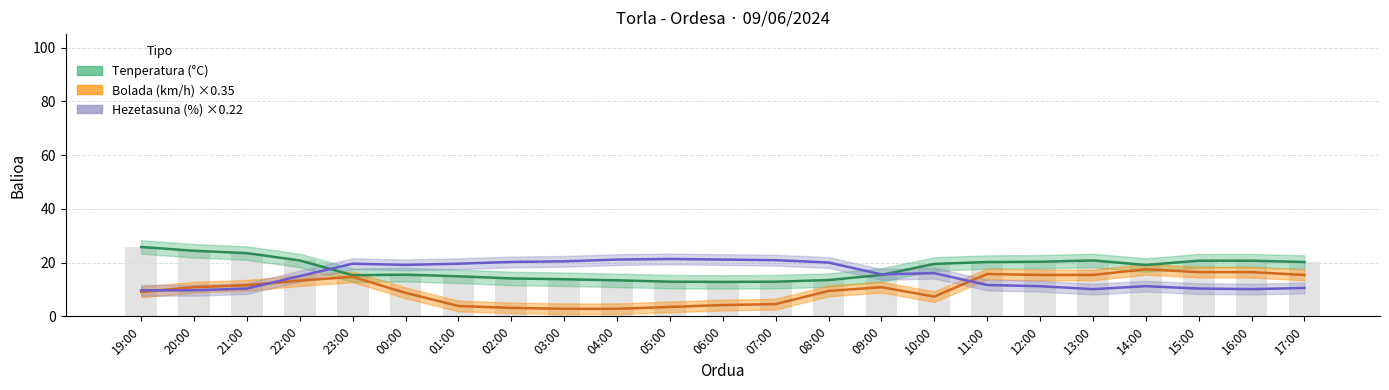

What is the sum of the Hezetasuna (%) values at 05:00 and 01:00?

40.9